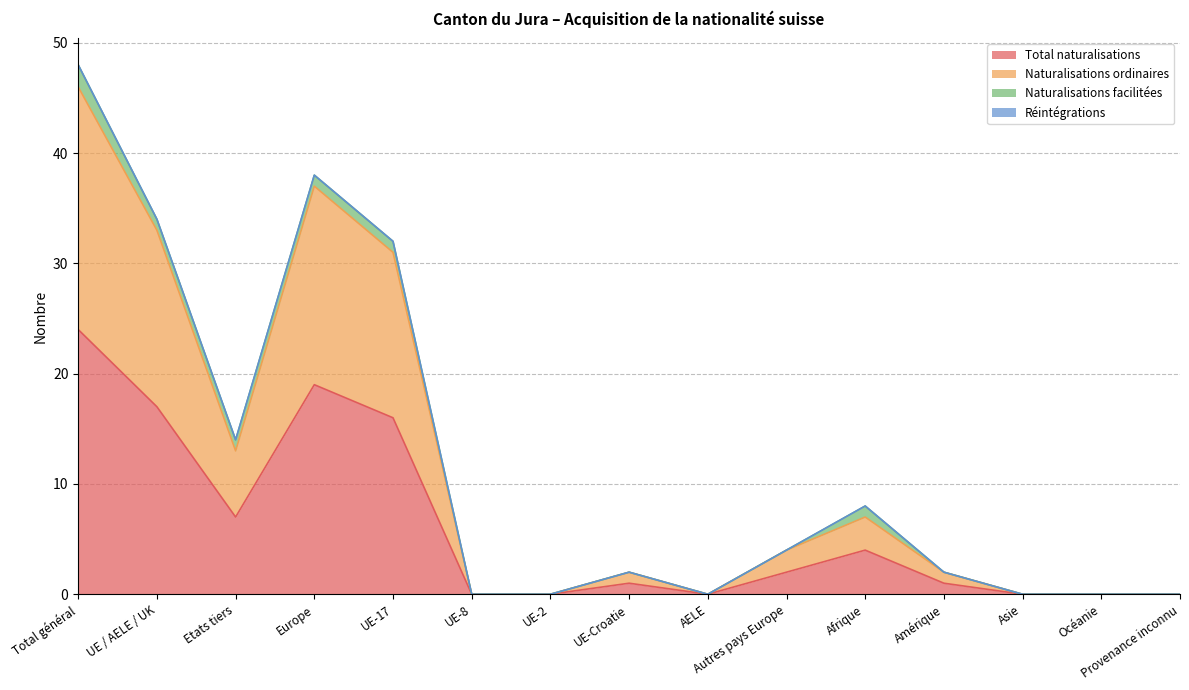

How many interior local valleys does the Naturalisations ordinaires series have?

2